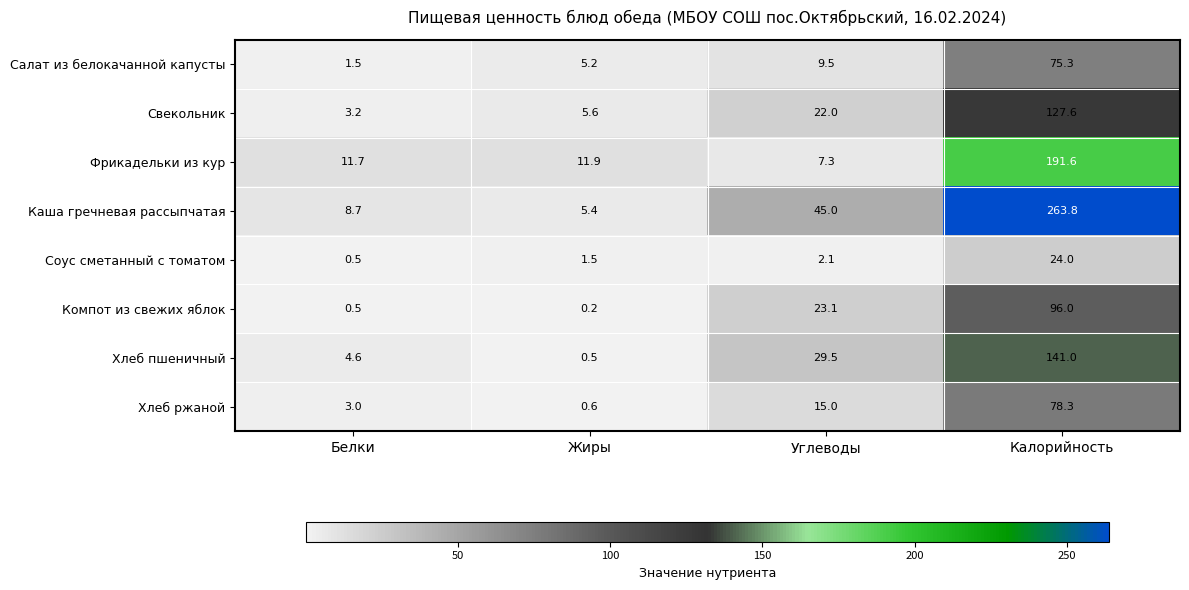

What is the sum of all Хлеб ржаной values?

96.9